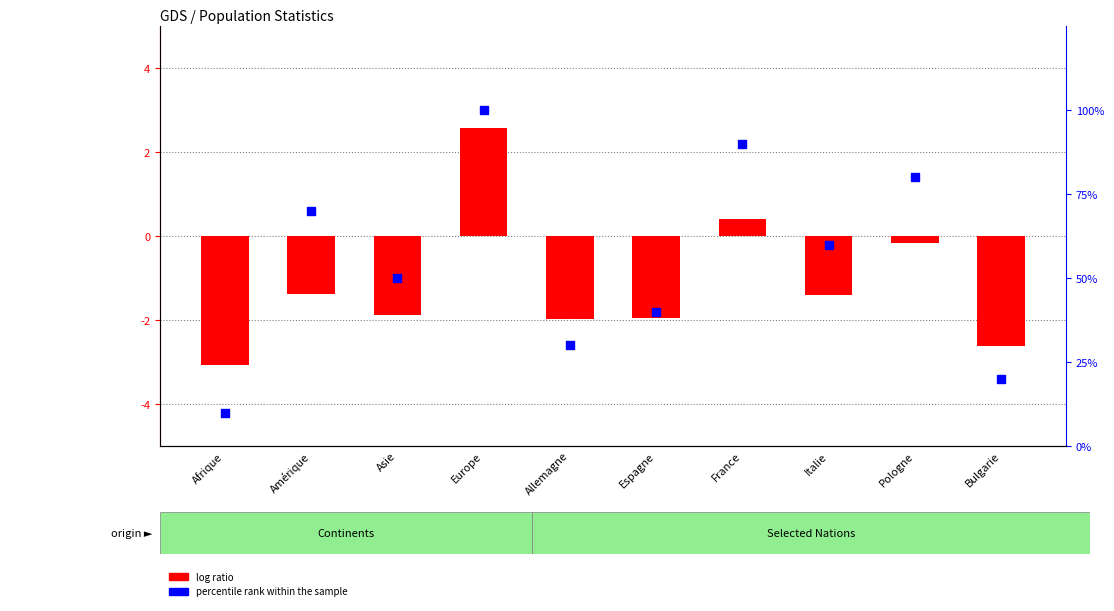

Which series contains the lowest Y value?

log ratio